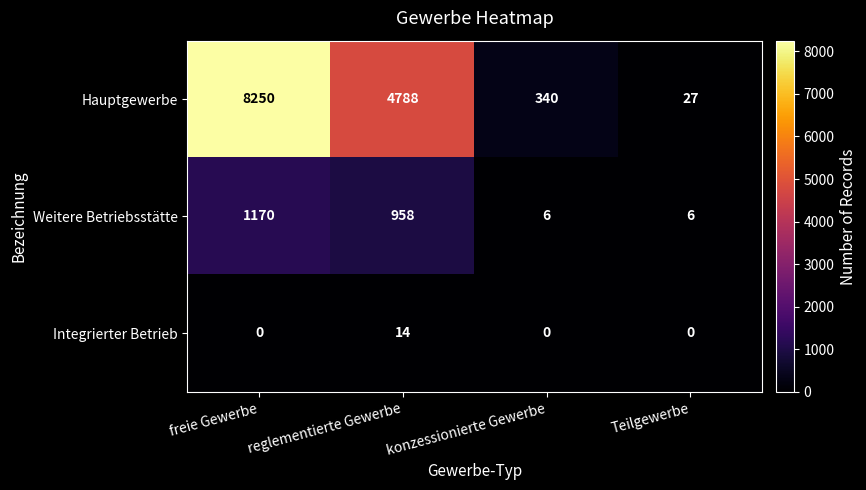

Is it true that Weitere Betriebsstätte equals 1170 at freie Gewerbe?

True